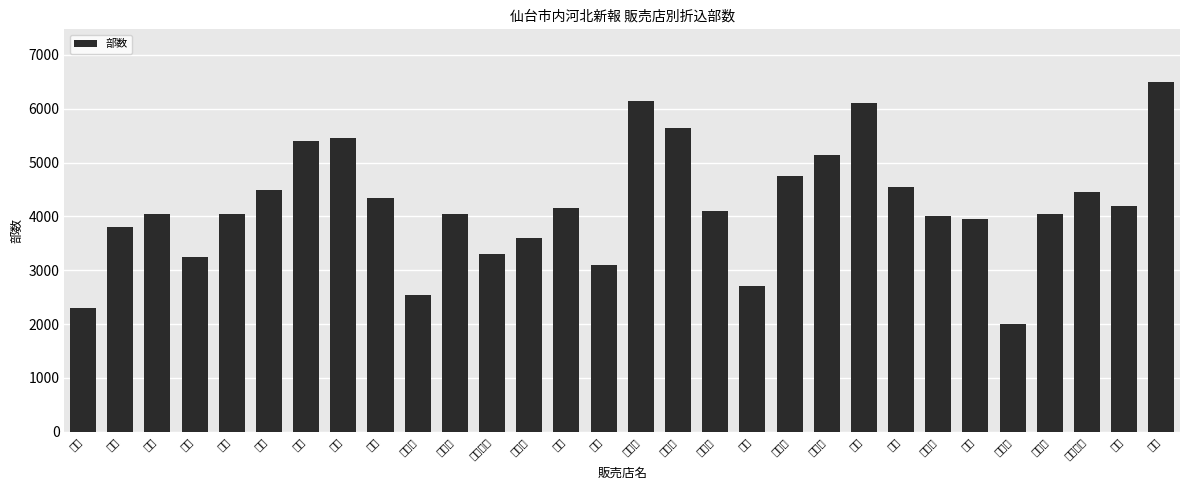

What is the approximate value at 上杉?

4500